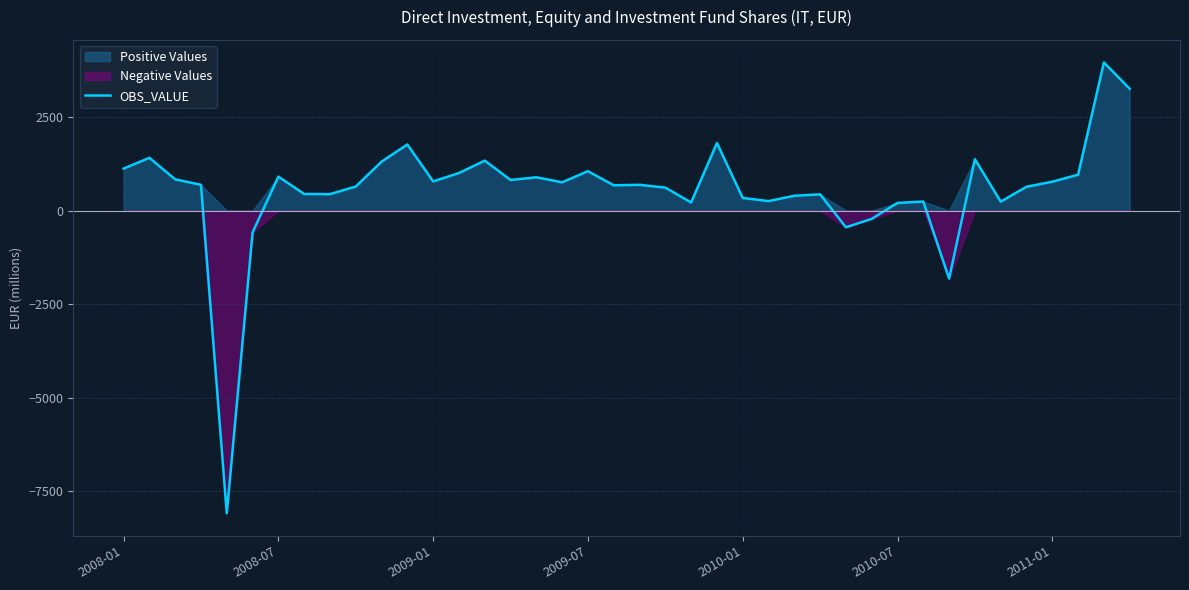

How many positive values are there?

35